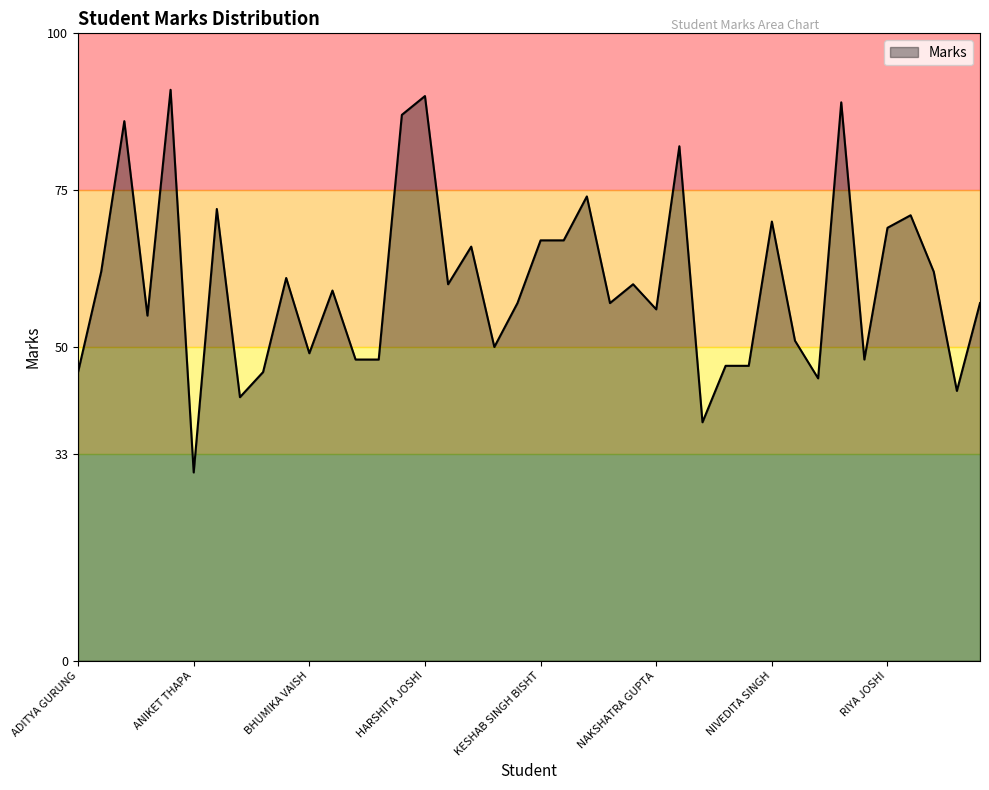

What is the greatest value displayed?

91